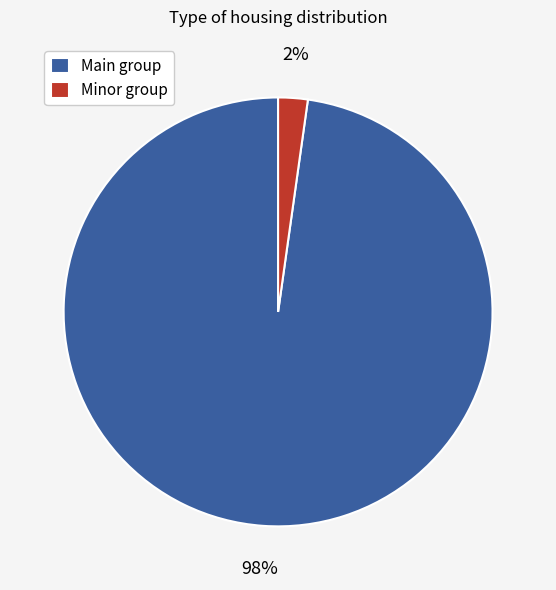

Between Main group and Minor group, which is larger?

Main group